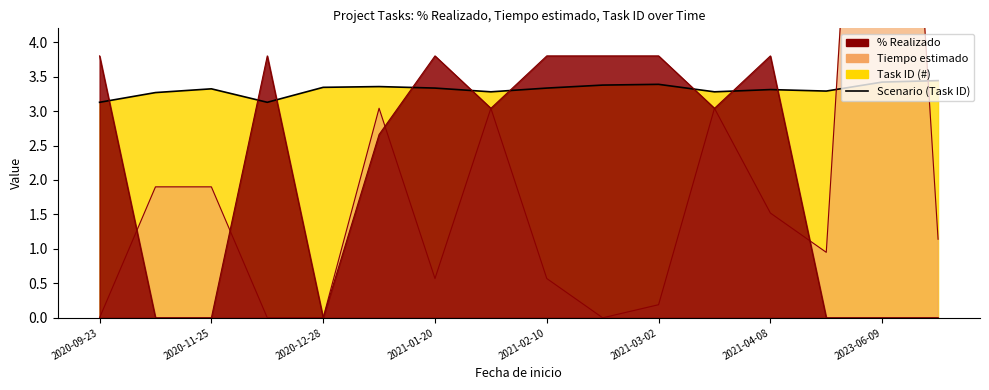

What is the difference between the maximum and second lowest values?

0.3